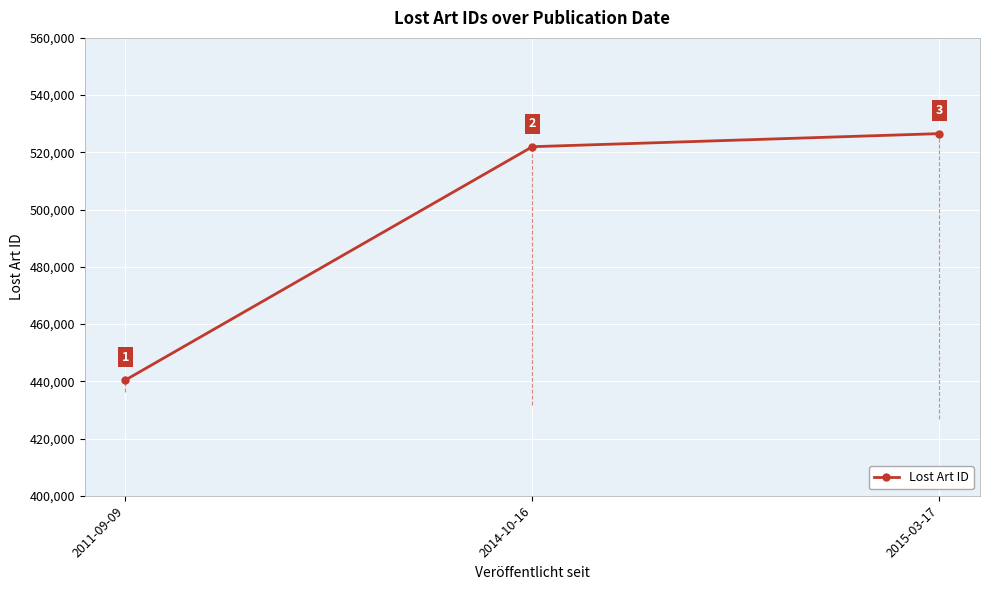

What is the smallest value displayed?

440445